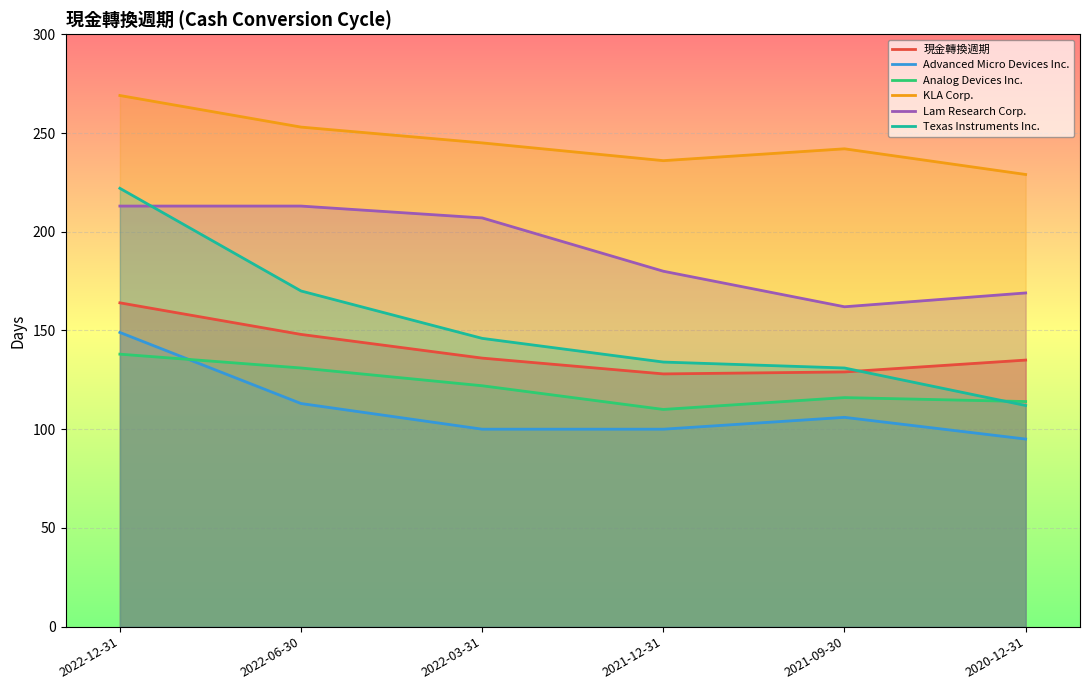

What is the minimum value for Lam Research Corp.?

162